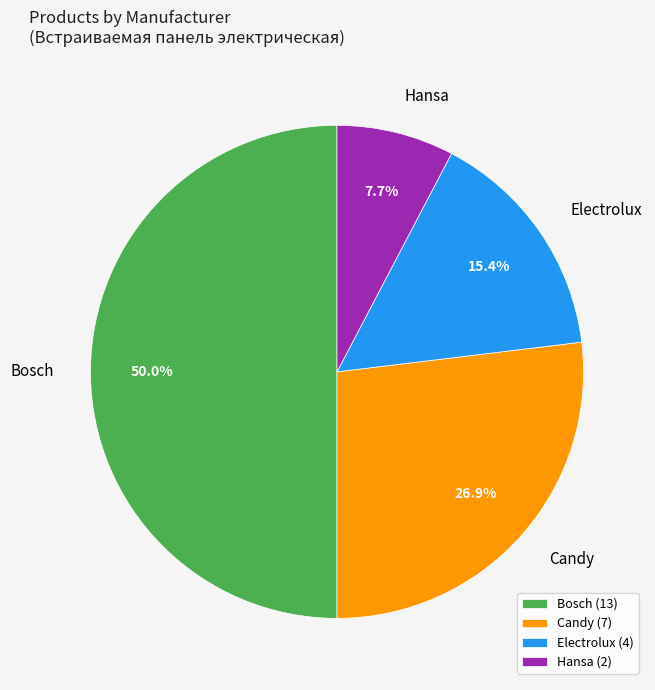

To the nearest percent, what is the combined percentage of Candy and Hansa?

35%